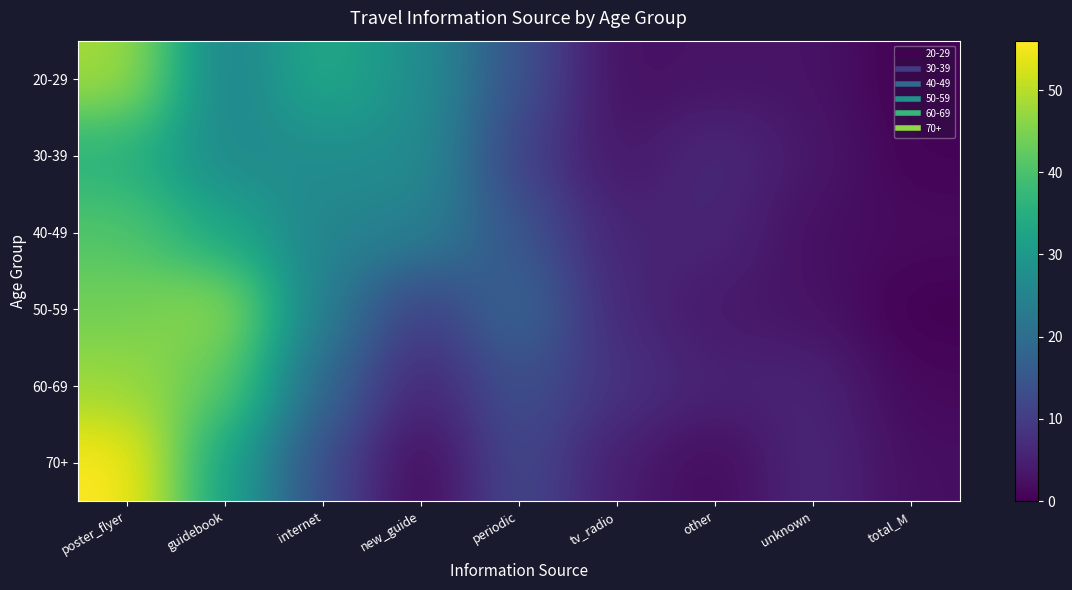

Reading left to right, transcribe all the data shown in this chart.

20-29: poster_flyer=48.5	guidebook=23.9	internet=34.3	new_guide=27.6	periodic=14.2	tv_radio=2.2	other=3.0	unknown=3.0	total_M=0.0
30-39: poster_flyer=35.6	guidebook=26.3	internet=27.3	new_guide=27.3	periodic=10.8	tv_radio=3.1	other=6.7	unknown=3.6	total_M=0.5
40-49: poster_flyer=40.8	guidebook=33.2	internet=25.0	new_guide=24.5	periodic=14.7	tv_radio=5.4	other=6.0	unknown=2.2	total_M=1.6
50-59: poster_flyer=44.0	guidebook=47.3	internet=23.5	new_guide=9.9	periodic=18.9	tv_radio=6.2	other=3.7	unknown=2.9	total_M=0.0
60-69: poster_flyer=47.6	guidebook=42.3	internet=18.3	new_guide=5.3	periodic=14.2	tv_radio=8.1	other=5.3	unknown=5.7	total_M=1.2
70+: poster_flyer=56.0	guidebook=32.6	internet=12.8	new_guide=0.7	periodic=12.8	tv_radio=4.3	other=1.4	unknown=6.4	total_M=2.1